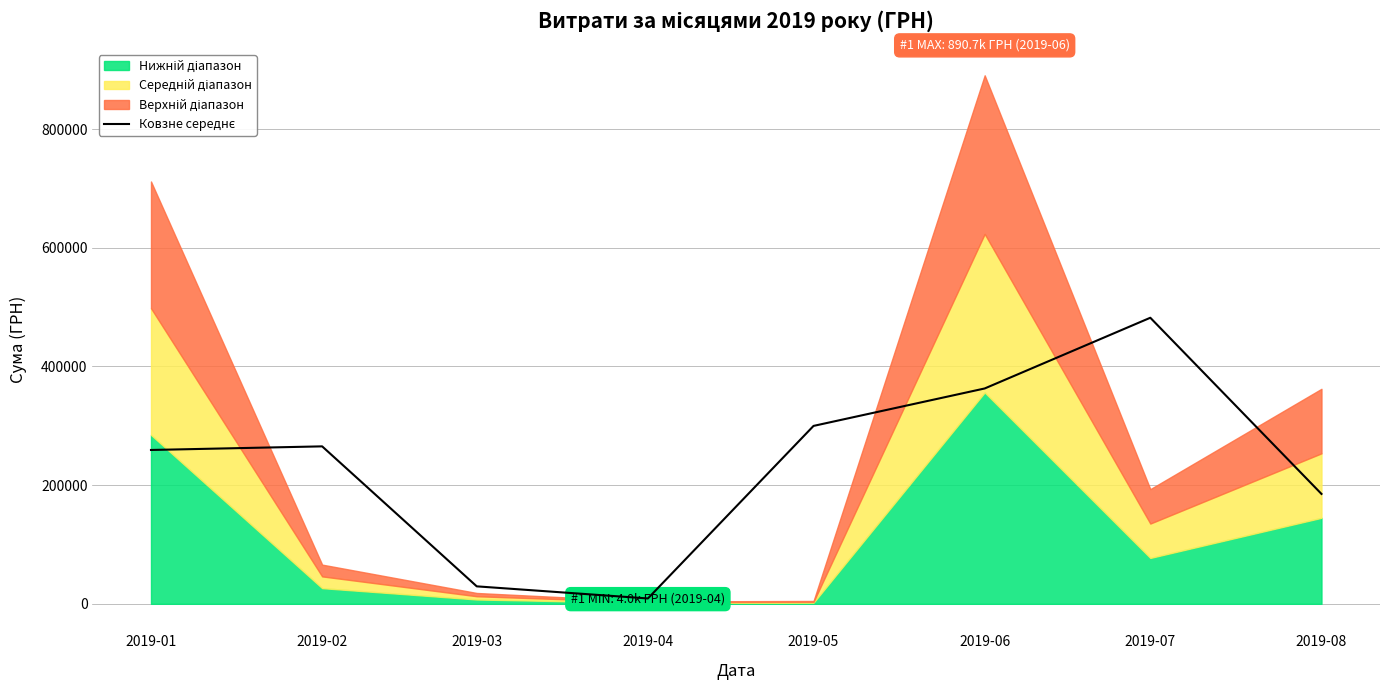

Between 2019-03 and 2019-04, which is larger?

2019-03